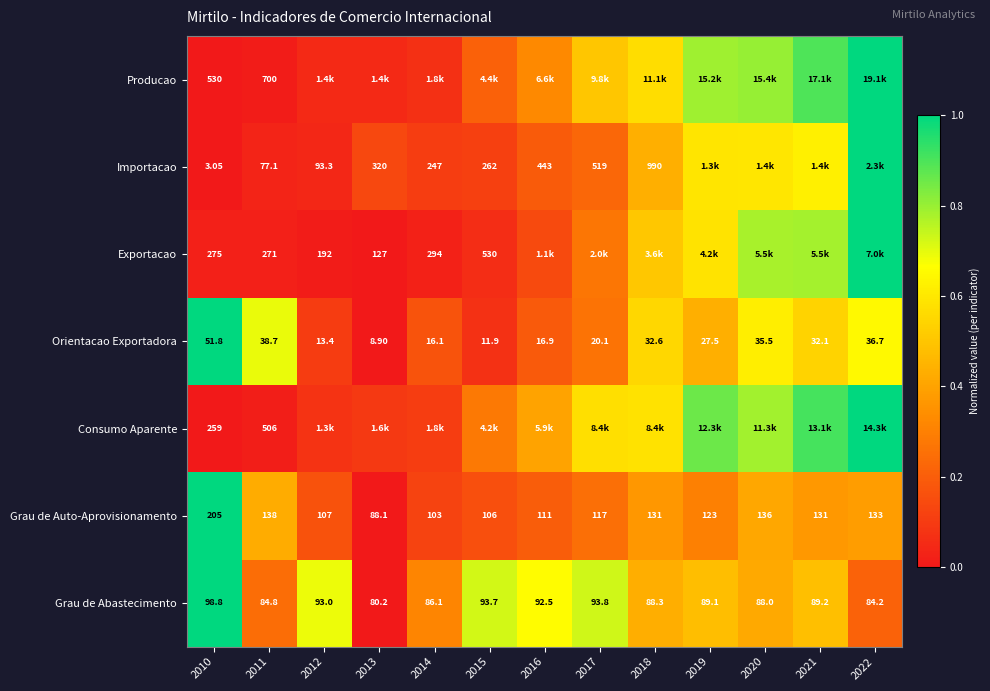

Which series has the widest spread of values?

Producao